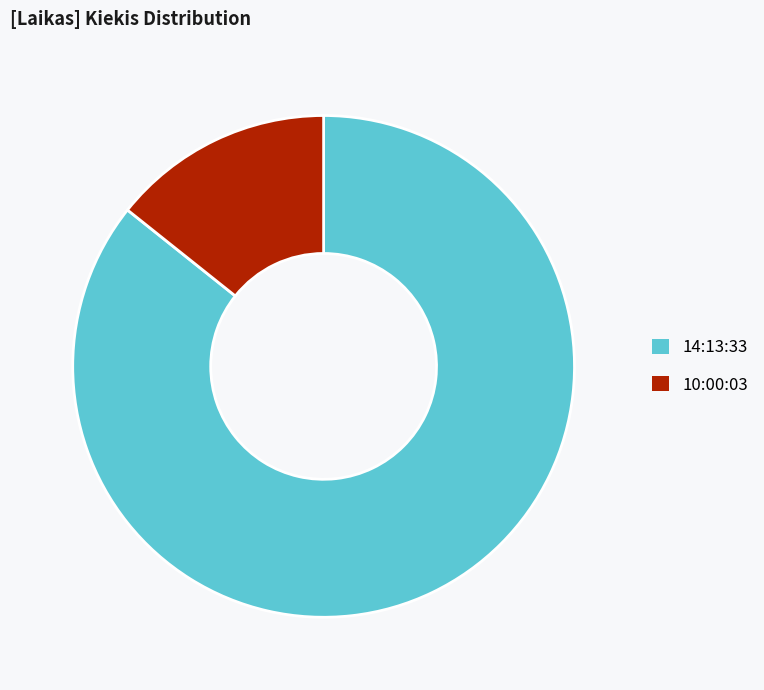

Do 14:13:33 and 10:00:03 together represent more than half of the pie?

Yes